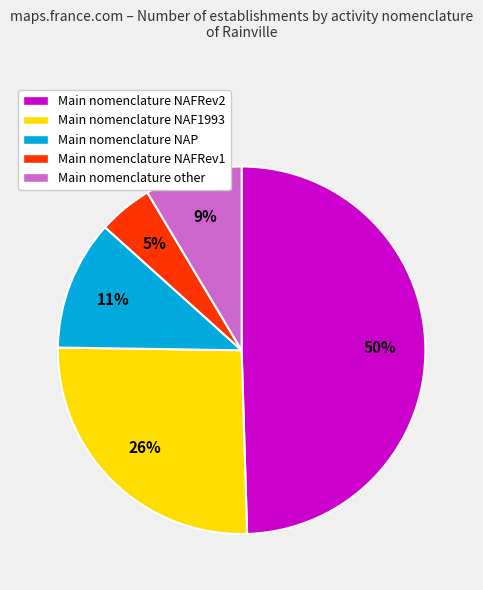

Is there any slice that represents more than half of the pie?

No